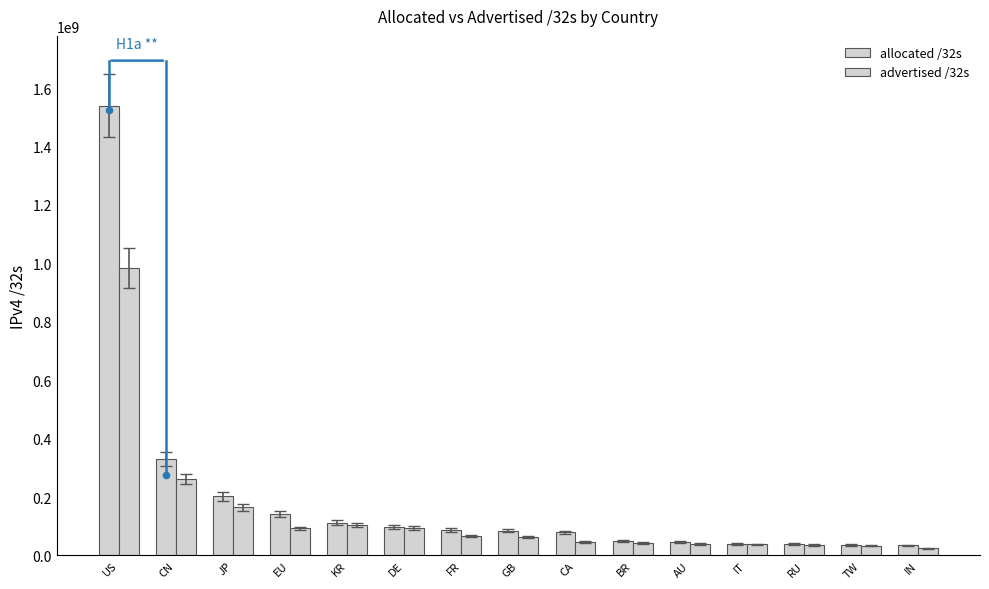

At how many categories does at least one series exceed 868352094?

1